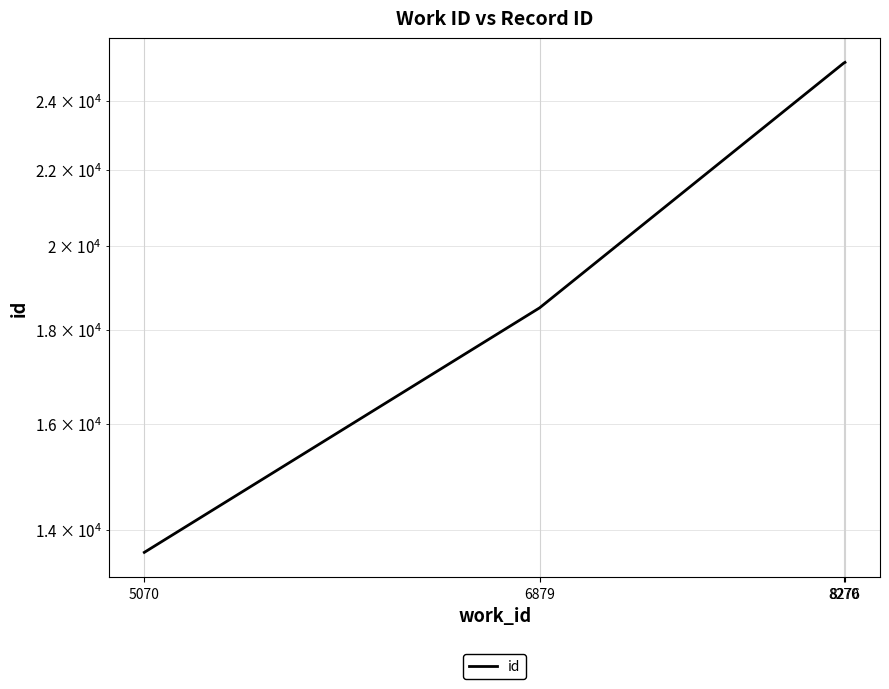

True or false: the data shows 9675 at 6879.

False